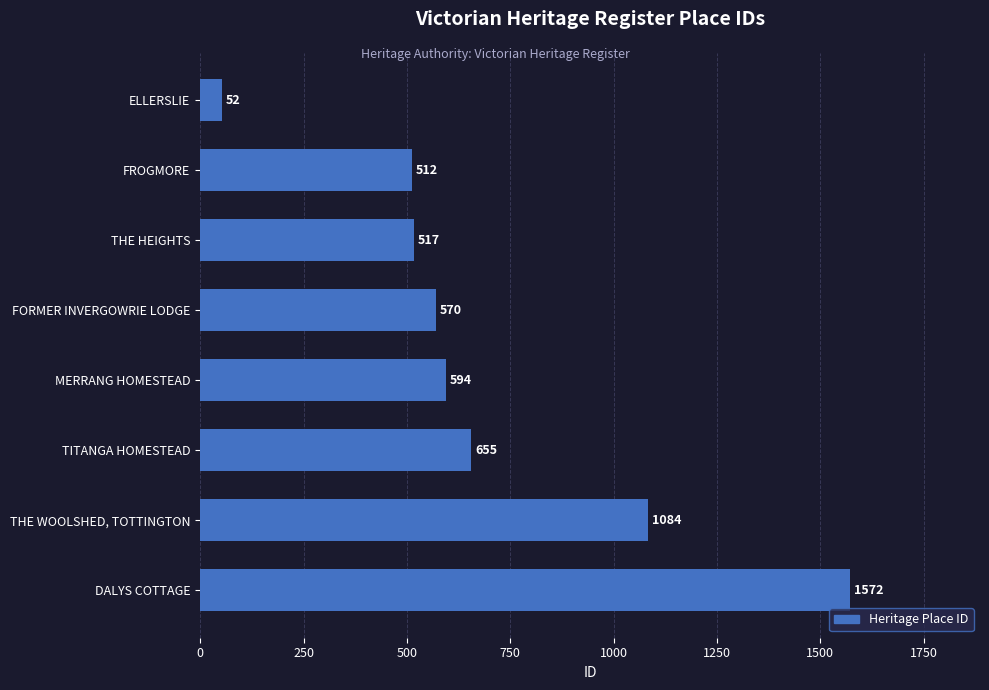

Read the value at ELLERSLIE.

52